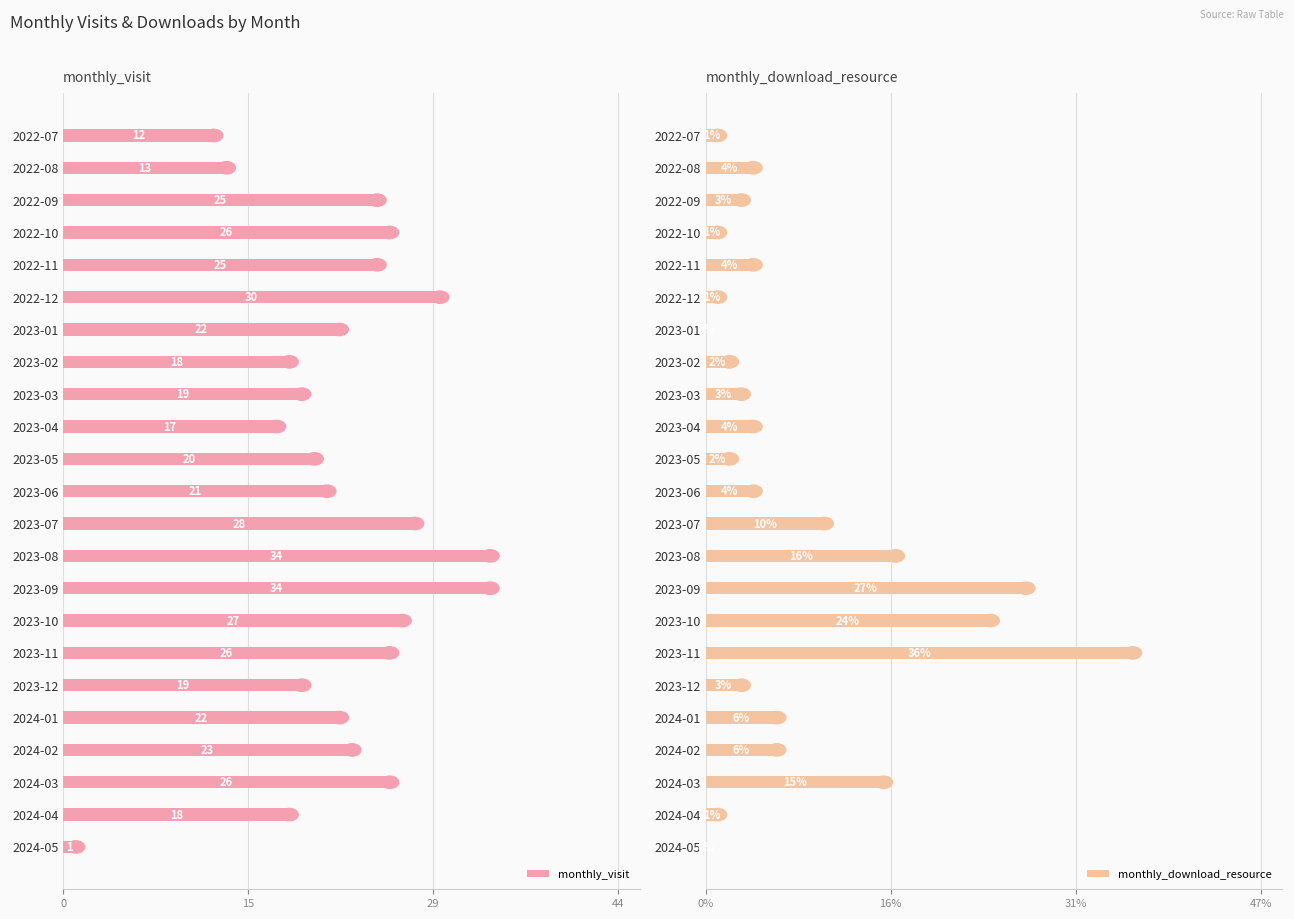

Is it true that monthly_download_resource equals 24 at 2023-10?

True